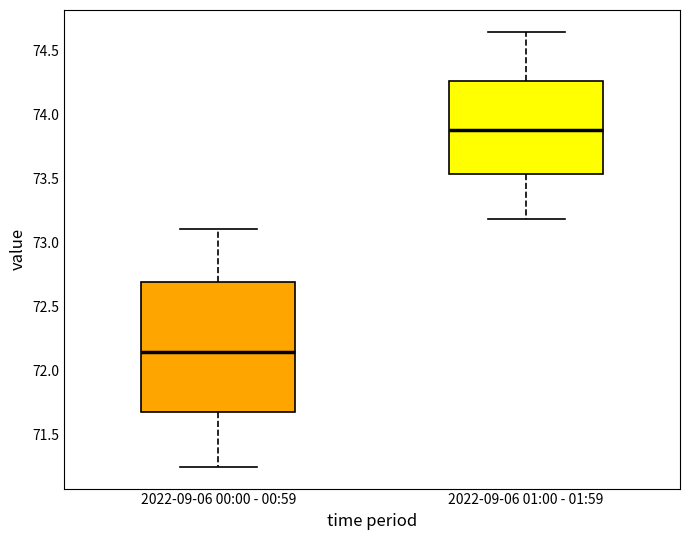

Comparing the boxes themselves (not the whiskers), which one is the tallest?

2022-09-06 00:00 - 00:59